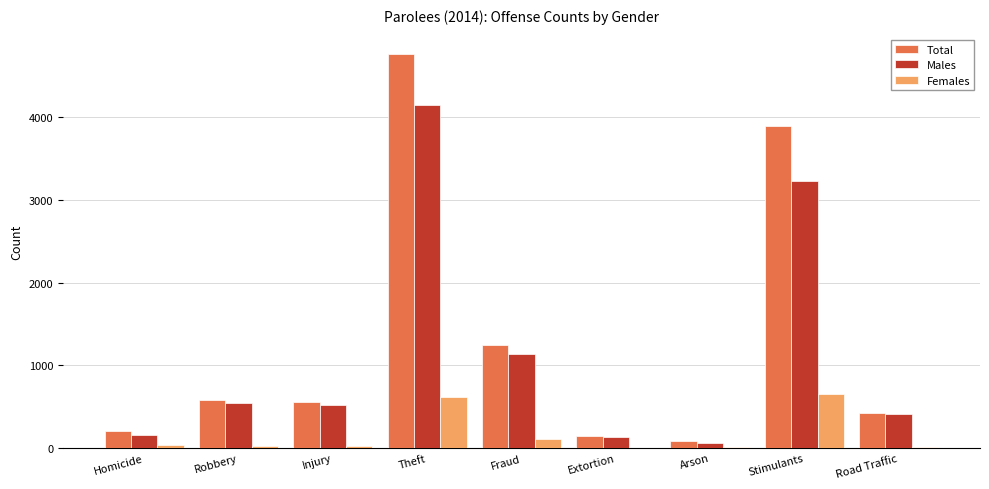

Where is Males nearest to the value 2103?

Fraud